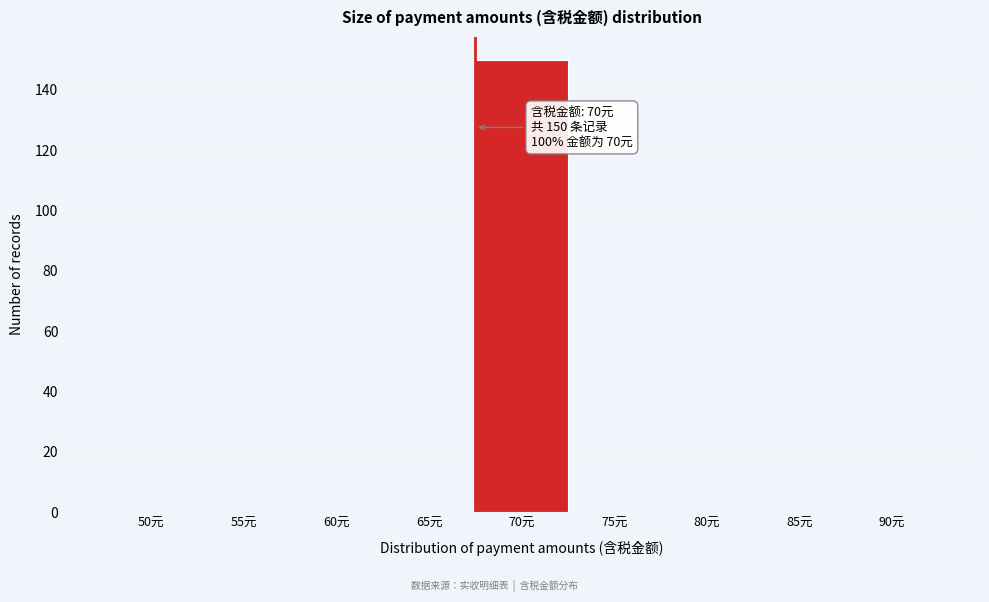

Reading left to right, what are all the values shown in this chart?

50元=0	55元=0	60元=0	65元=0	70元=150	75元=0	80元=0	85元=0	90元=0